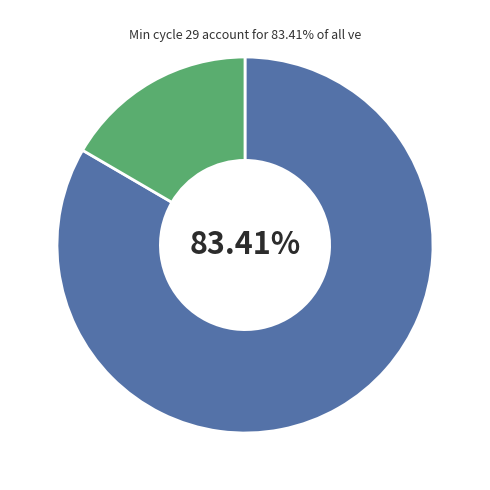

Is there a majority slice in this chart?

Yes